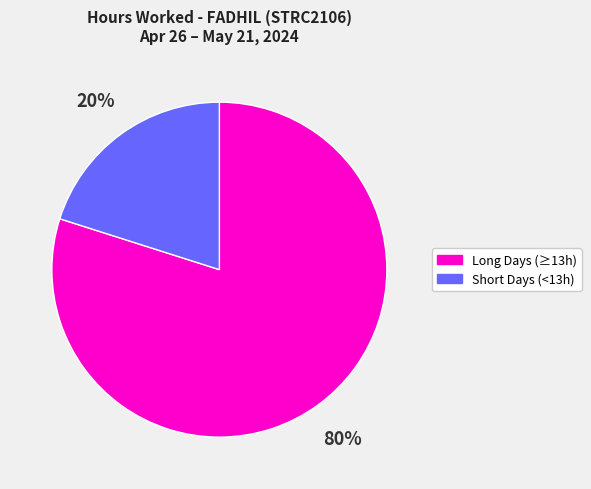

Is there any slice that represents more than half of the pie?

Yes